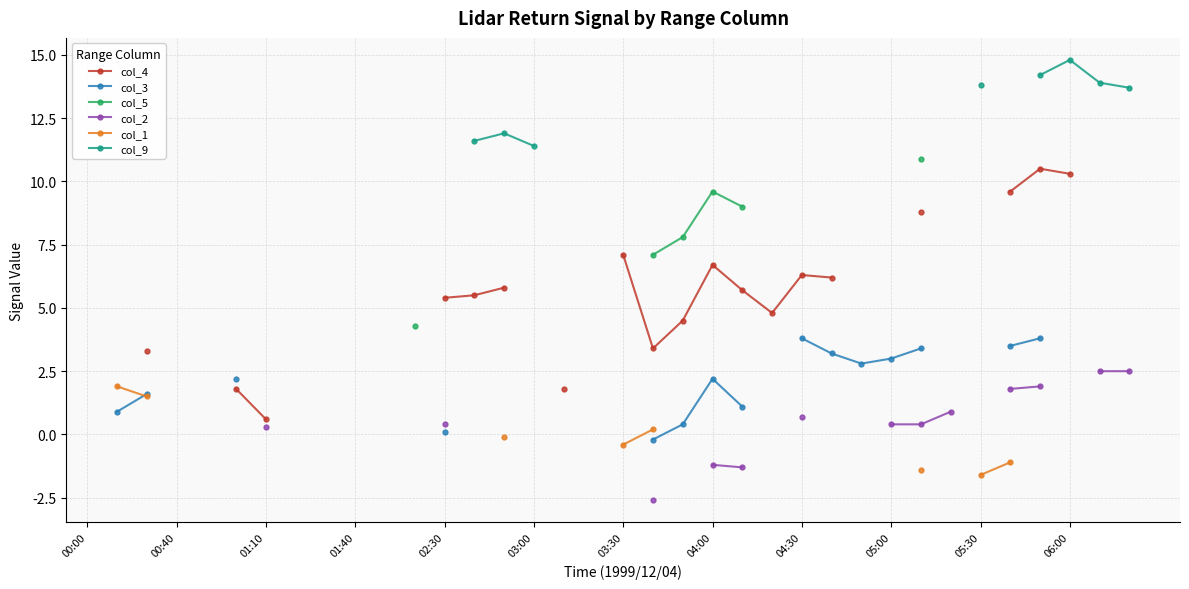

Does the chart have visible grid lines?

Yes